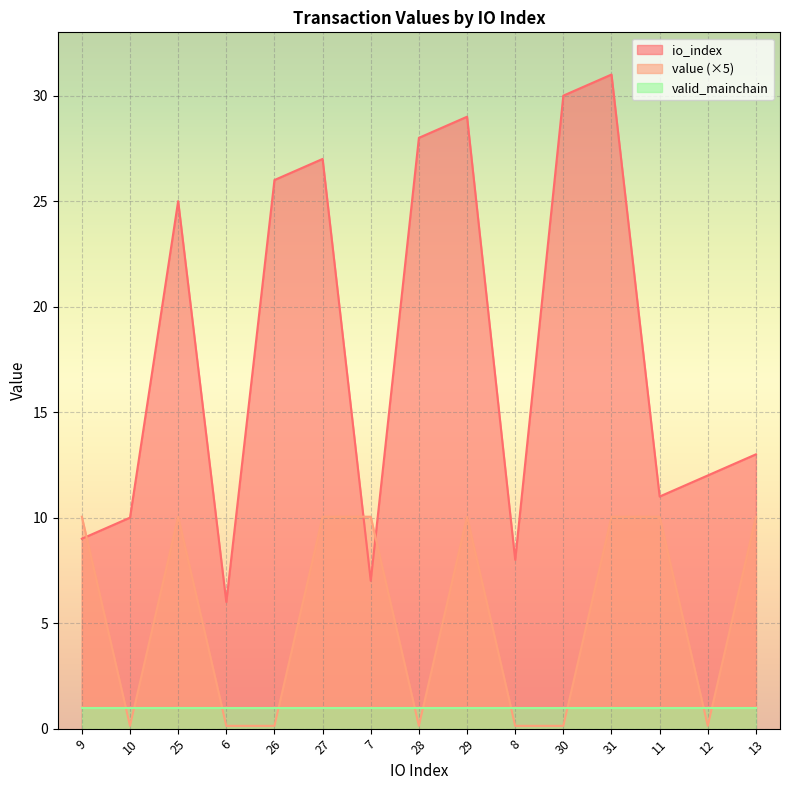

The value of io_index at 9 is 9.0. True or false?

True